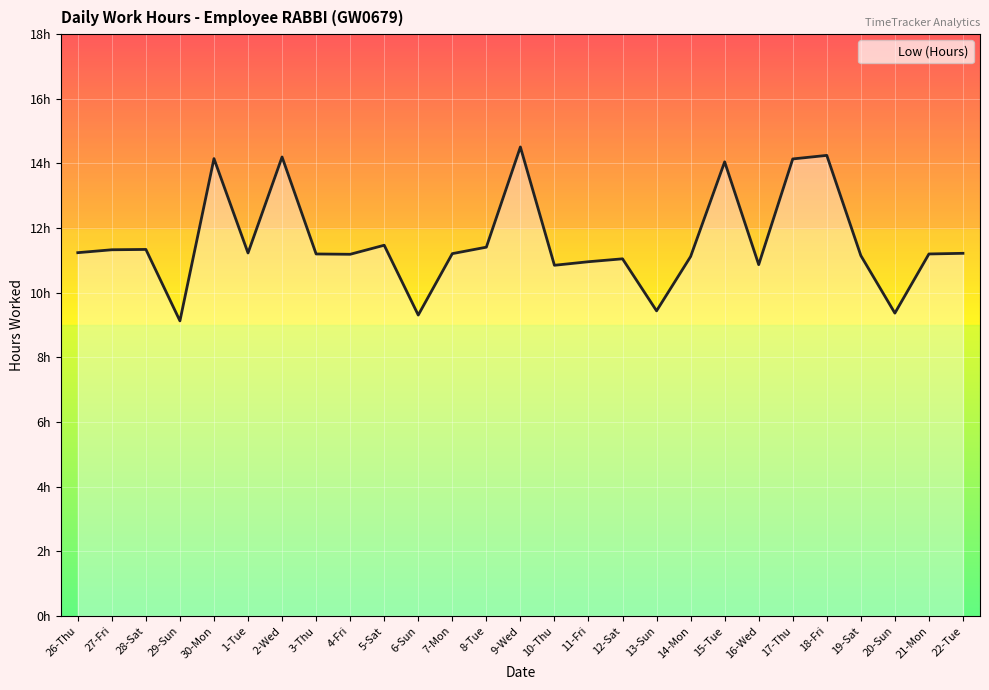

Does the chart have visible grid lines?

Yes